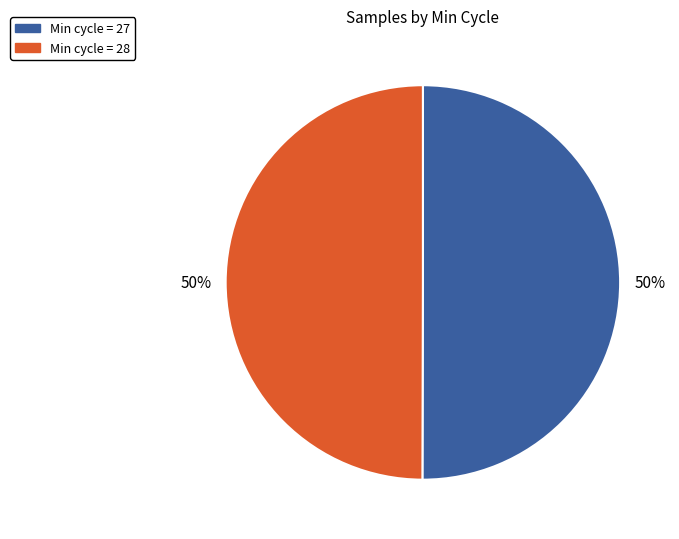

To the nearest percent, what is the average slice percentage?

50%